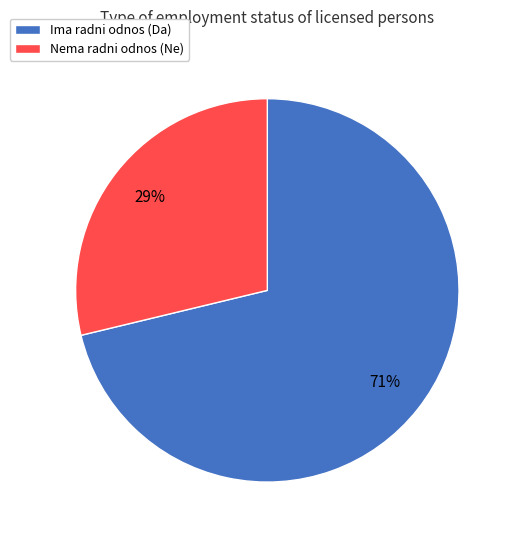

Is the sum of Nema radni odnos (Ne) and Ima radni odnos (Da) greater than half?

Yes